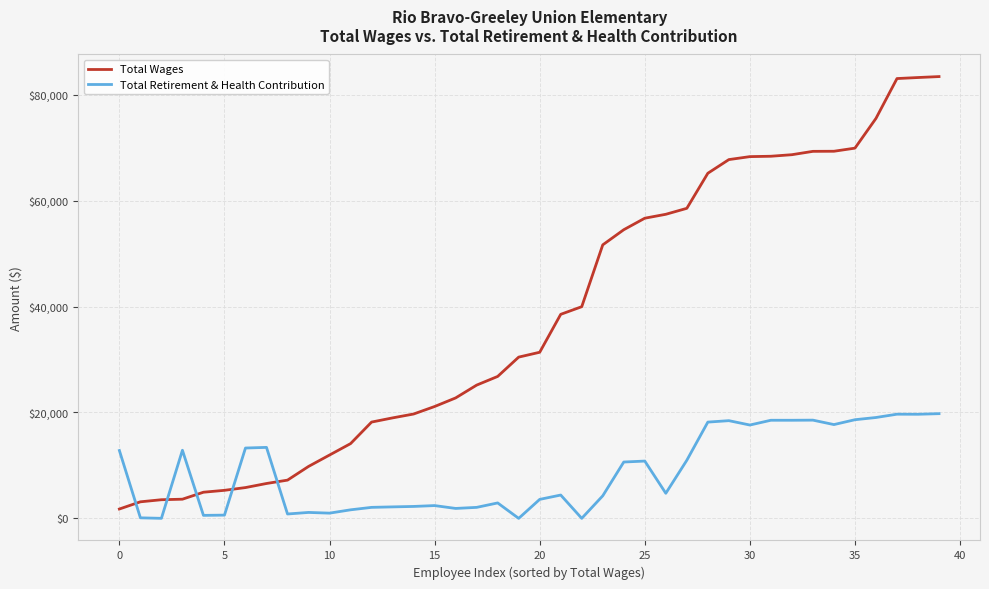

Which series has the largest range (max minus min)?

Total Wages